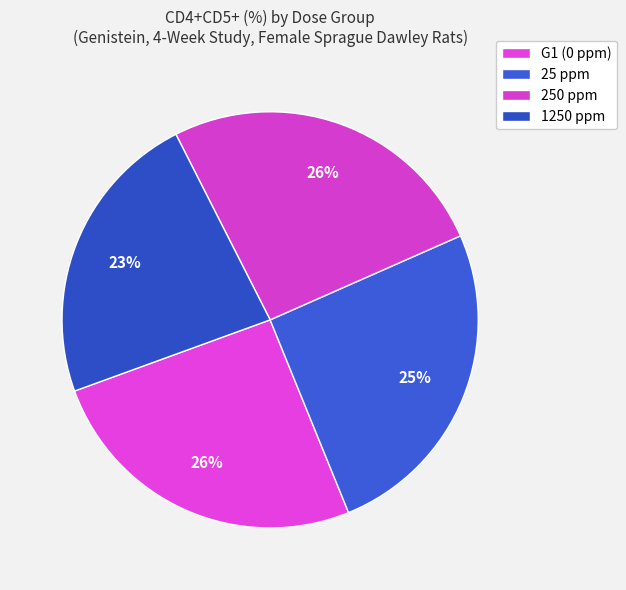

To the nearest percent, what percentage of the pie is 250 ppm?

26%